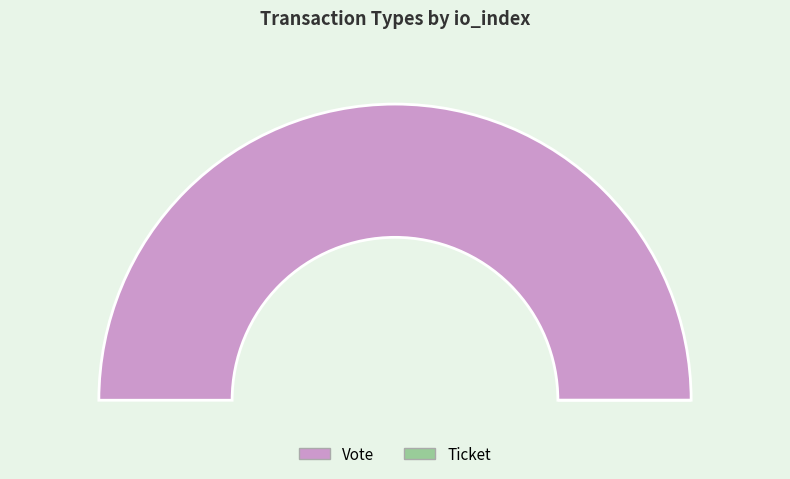

Is it true that Ticket is 1% of the pie?

False